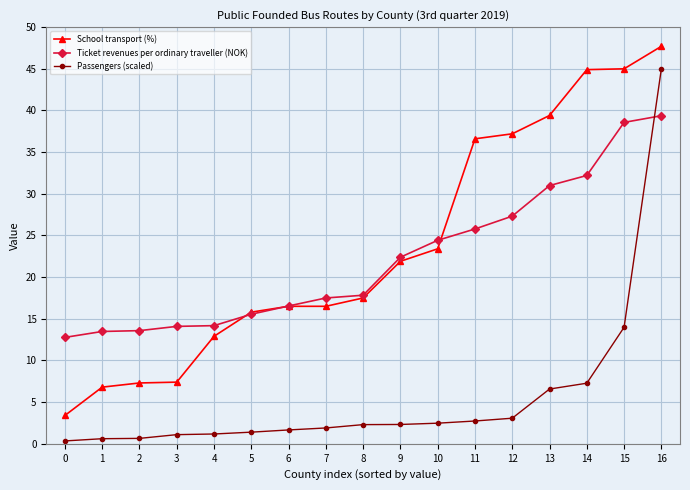

What are all the series names shown in the legend?

School transport (%), Ticket revenues per ordinary traveller (NOK), Passengers (scaled)